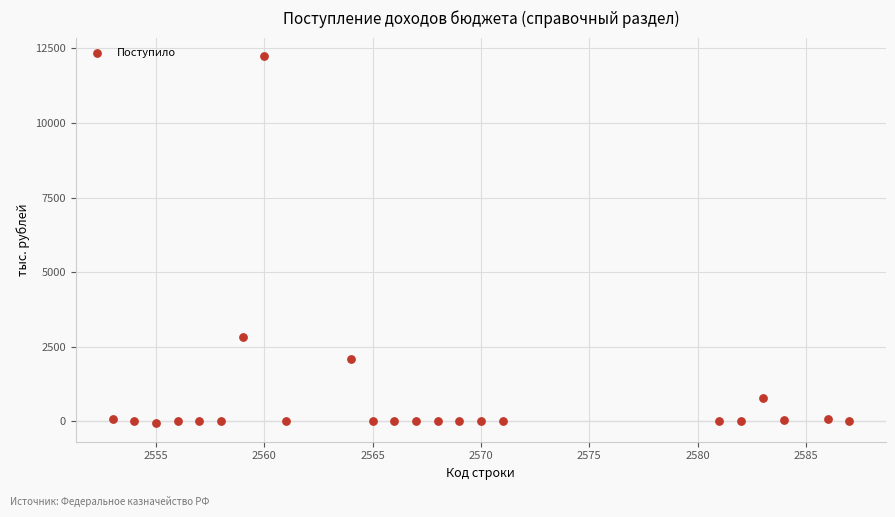

What is the range of X values (max minus min)?

34